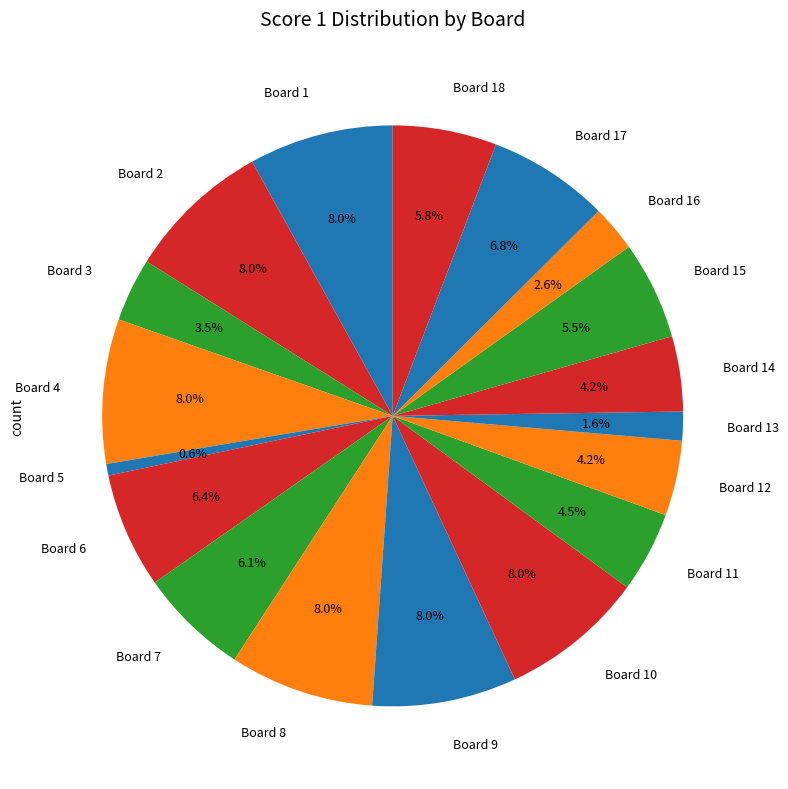

Is it true that Board 9 is 1% of the pie?

False